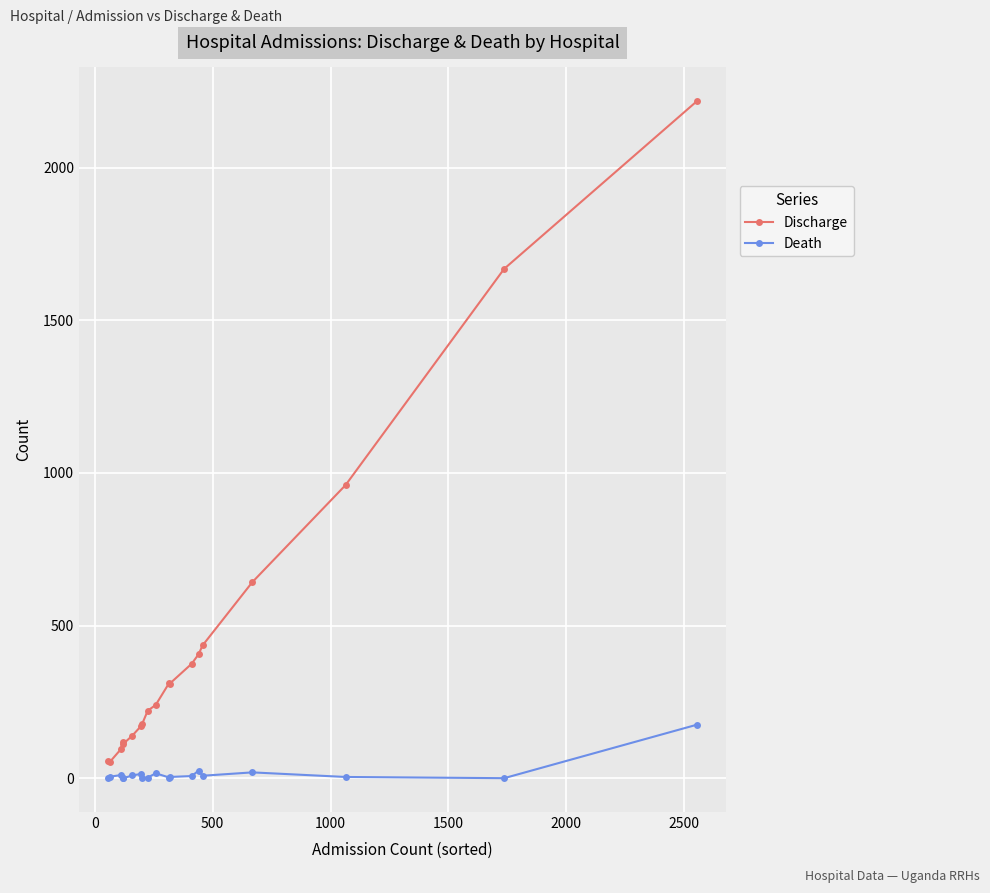

How many distinct data groups are displayed?

2